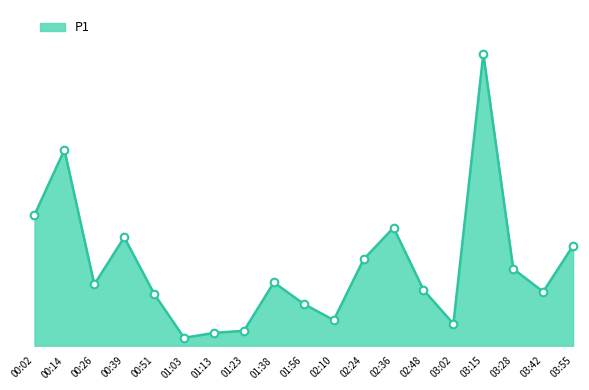

What is the change in value from 02:24 to 03:55?

+9.9